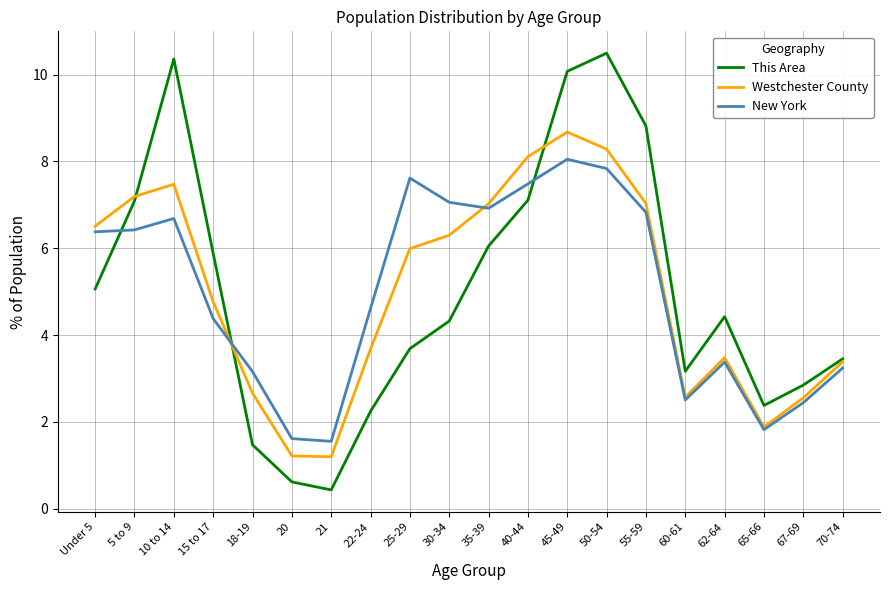

What is the sum of the This Area values at 40-44 and 65-66?

9.5